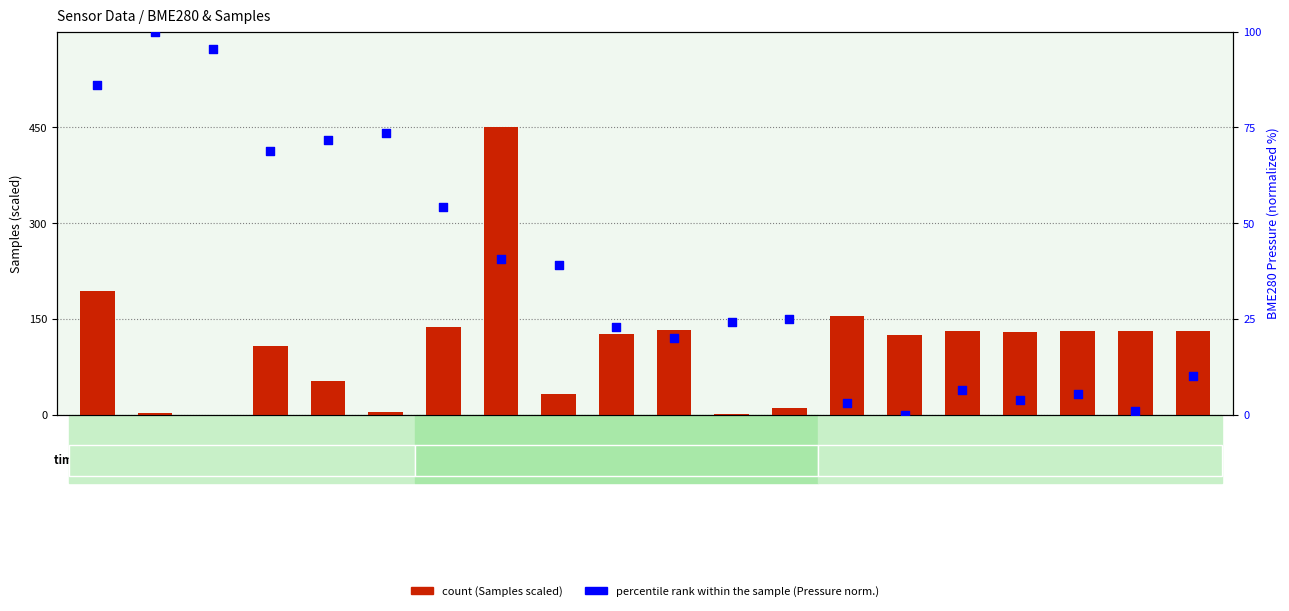

Is the value of count at 13:21 greater than the value of percentile rank within the sample at 13:15?

Yes